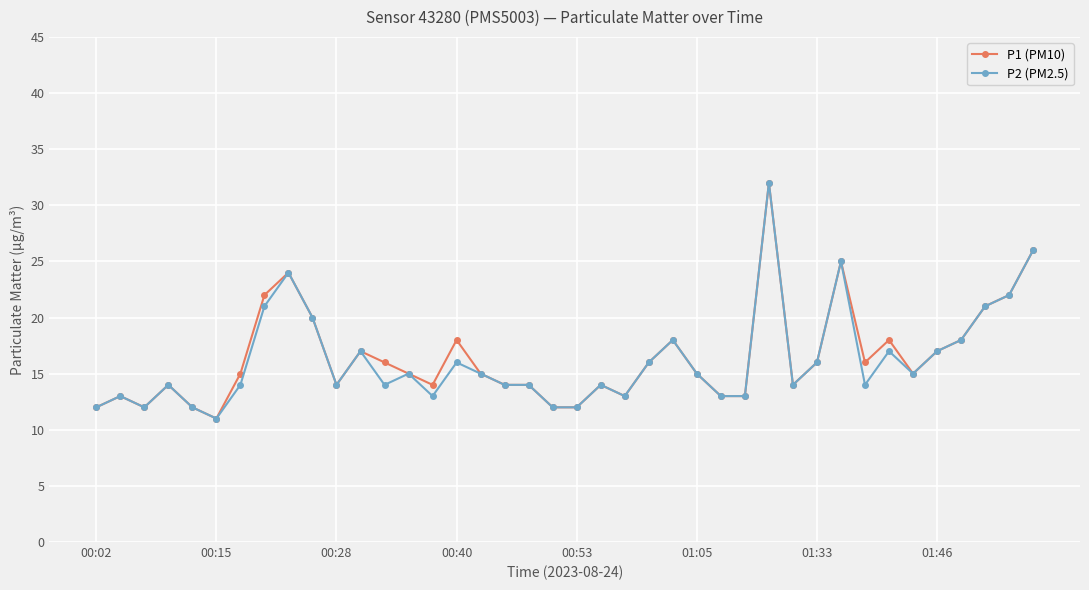

What is the smallest value displayed?

11